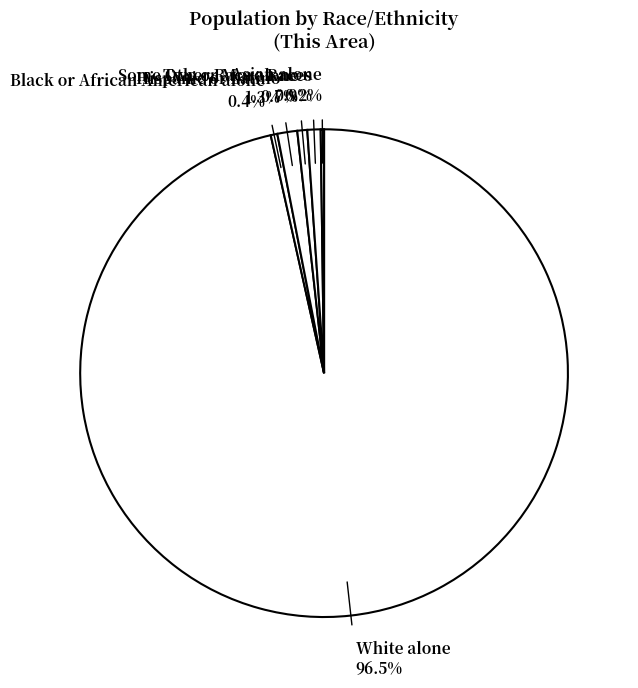

Combined, what portion of the pie is Black or African American alone and Some Other Race alone?

1.1%